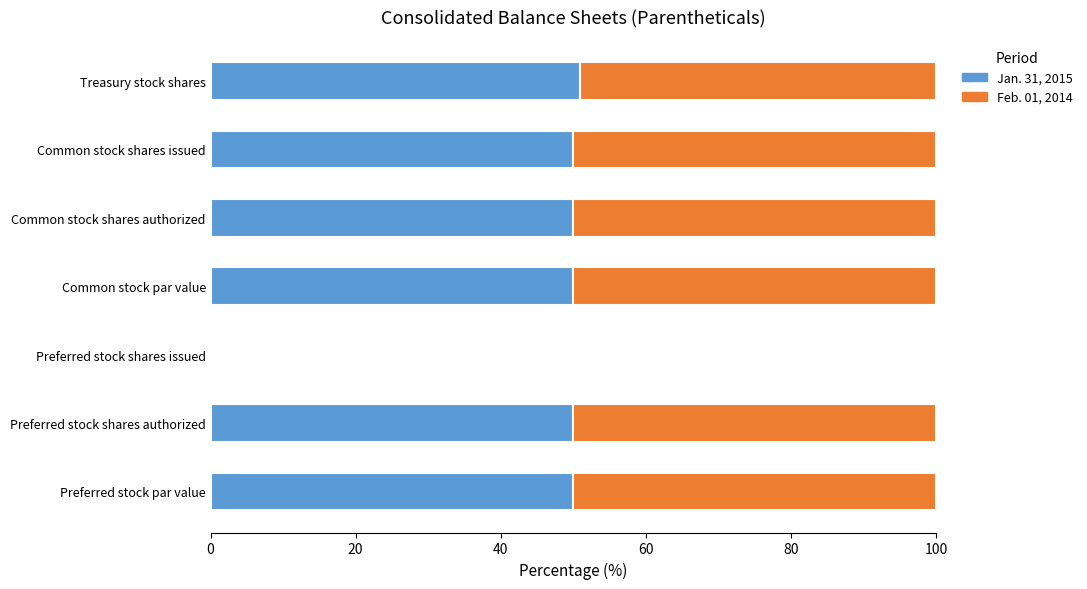

What is the total value across all series at Preferred stock par value?

100.0